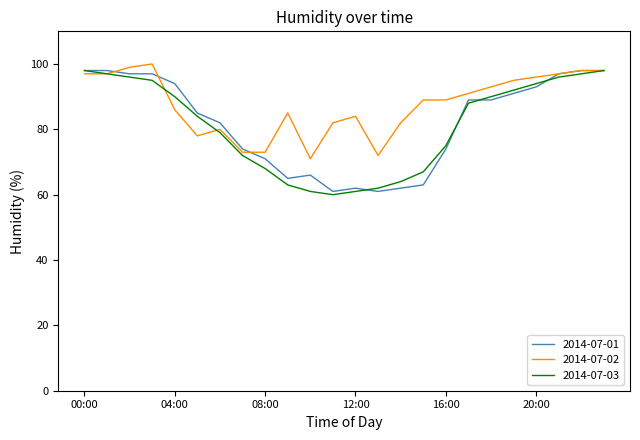

Which series has the largest total across all categories?

2014-07-02